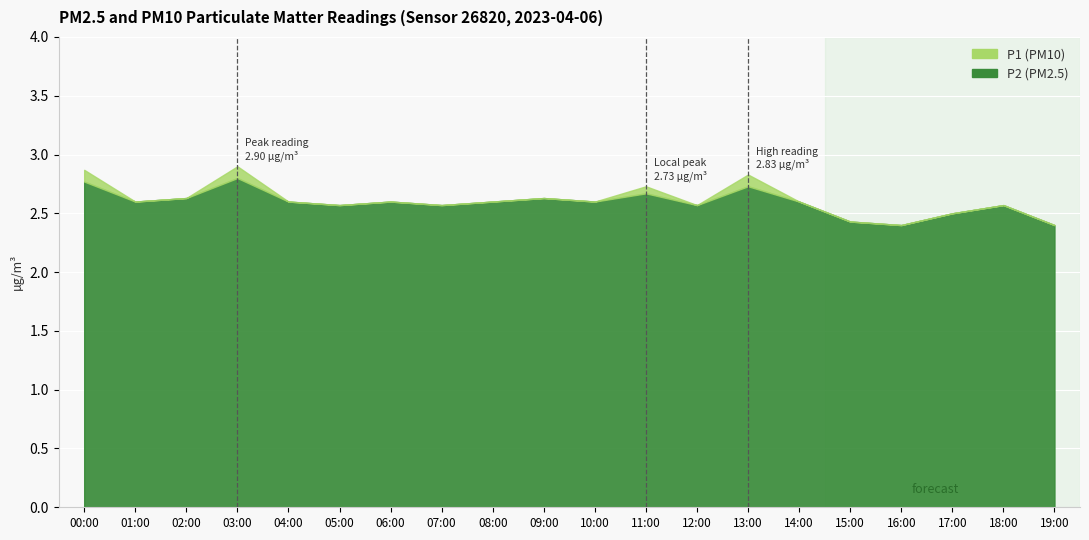

At which category is the sum across all series the highest?

03:00